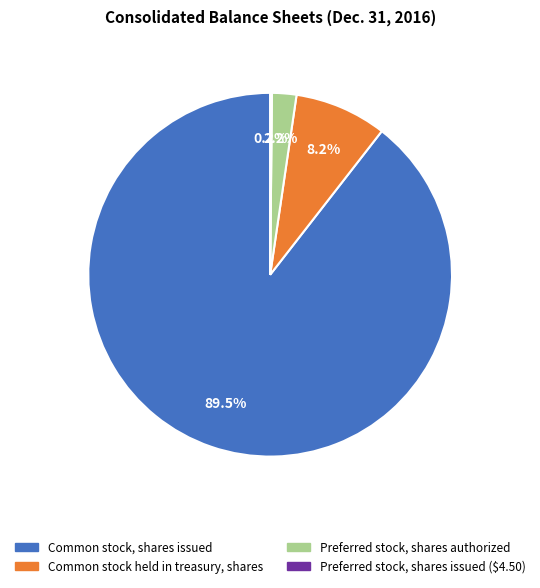

To the nearest percent, what is the average slice percentage?

25%